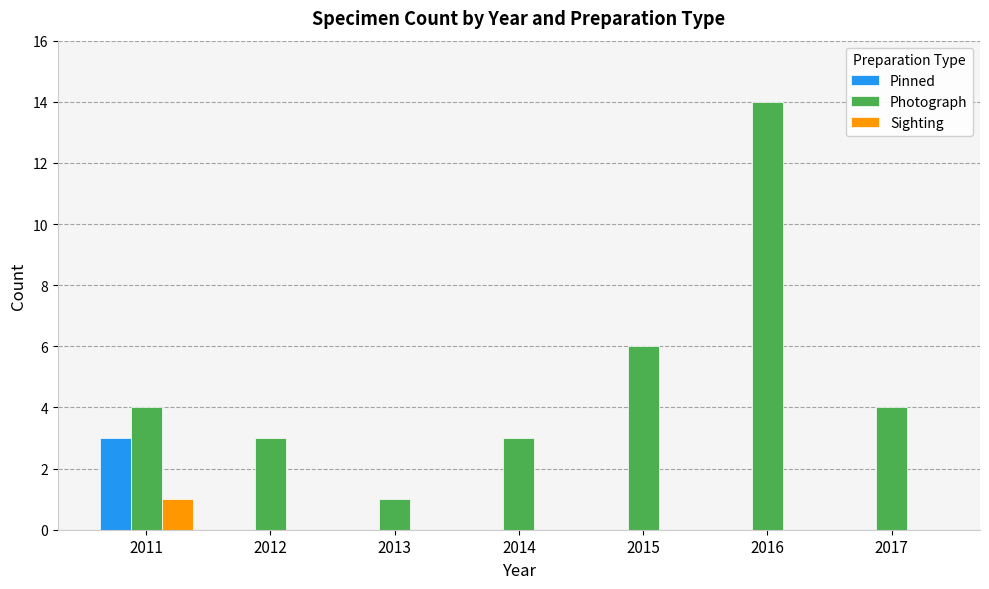

What is the difference between the Photograph values at 2012 and 2015?

3